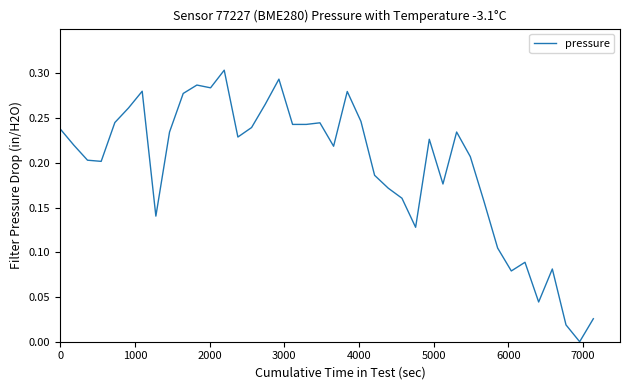

How many series are shown in this chart?

1